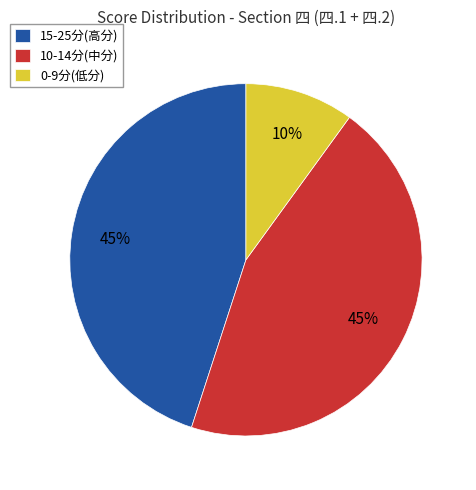

Which slice is the smallest?

0-9分(低分)